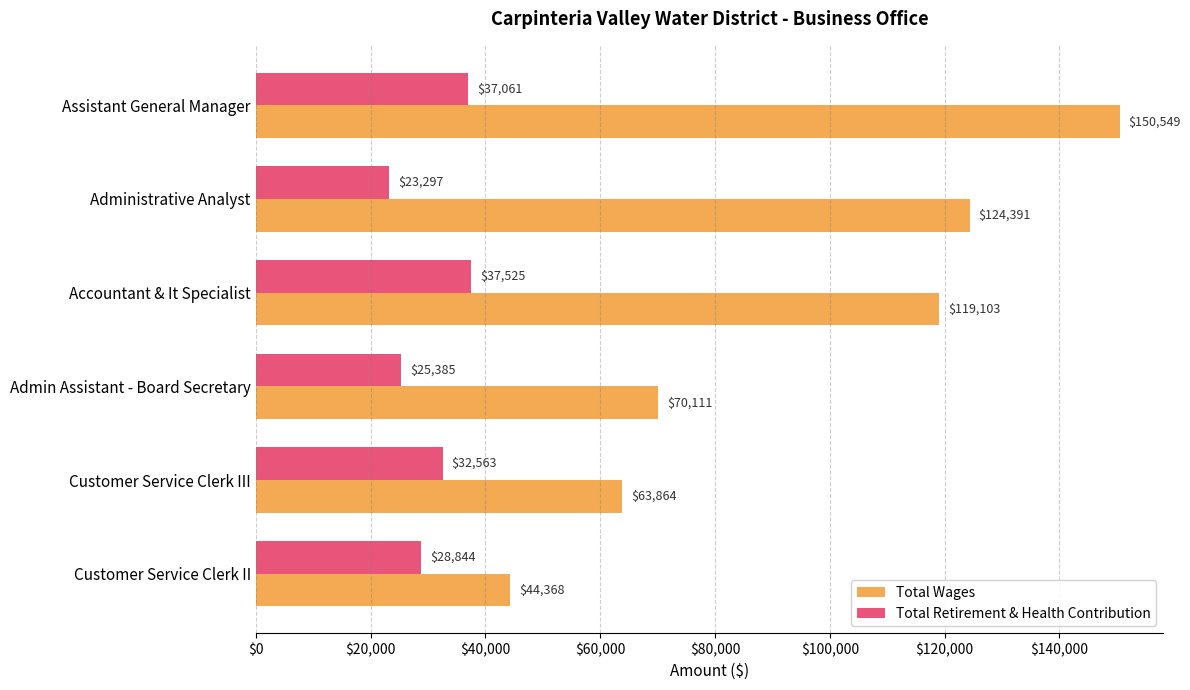

True or false: Total Retirement & Health Contribution has a value of 44086 at Customer Service Clerk III.

False